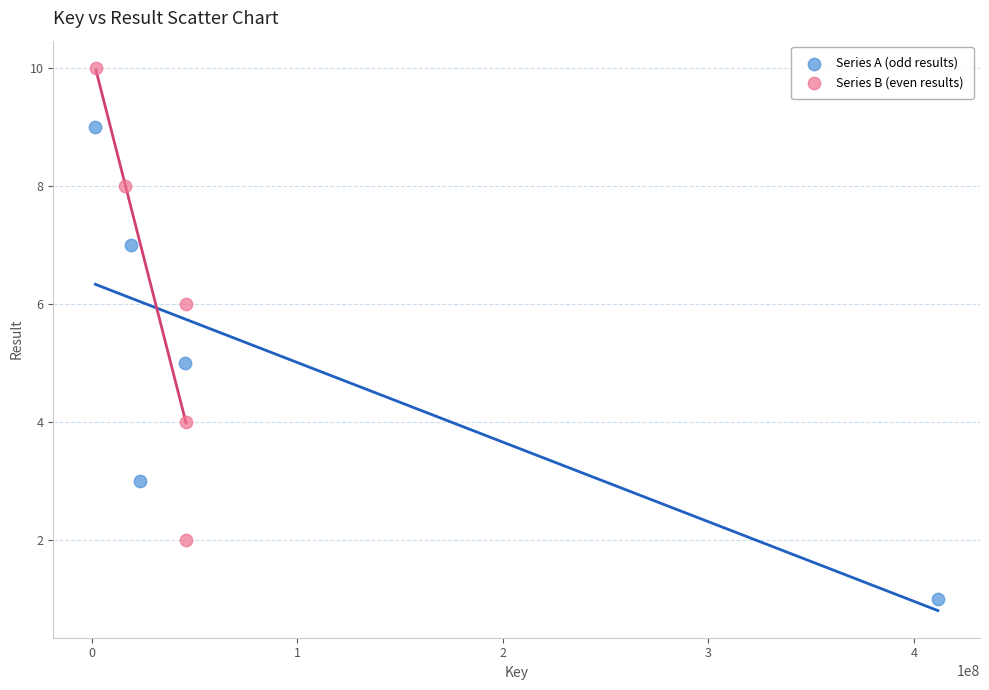

Which series contains the highest Y value?

Series B (even results)